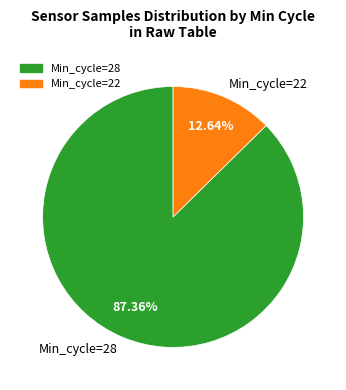

Rank the categories by value from lowest to highest.

Min_cycle=22, Min_cycle=28